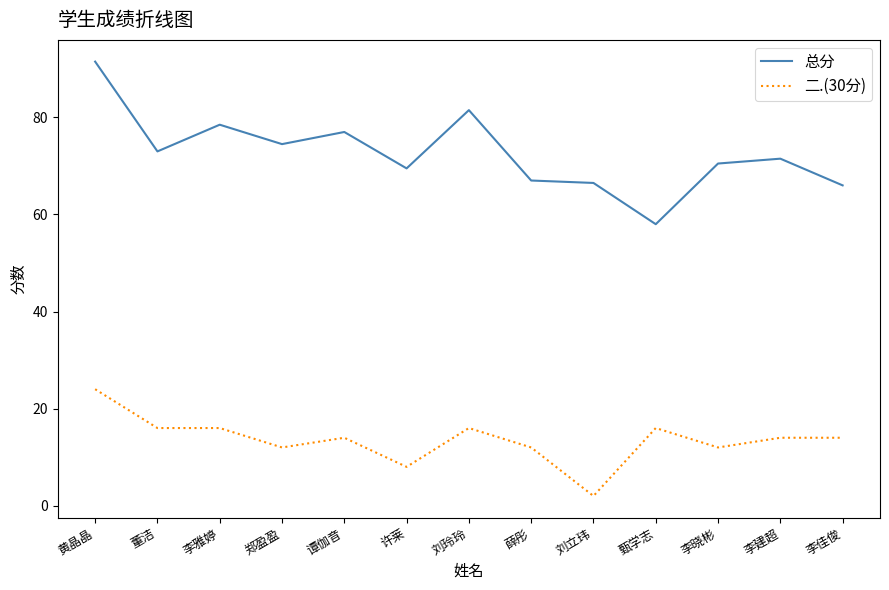

What is the sum of all 总分 values?

945.0